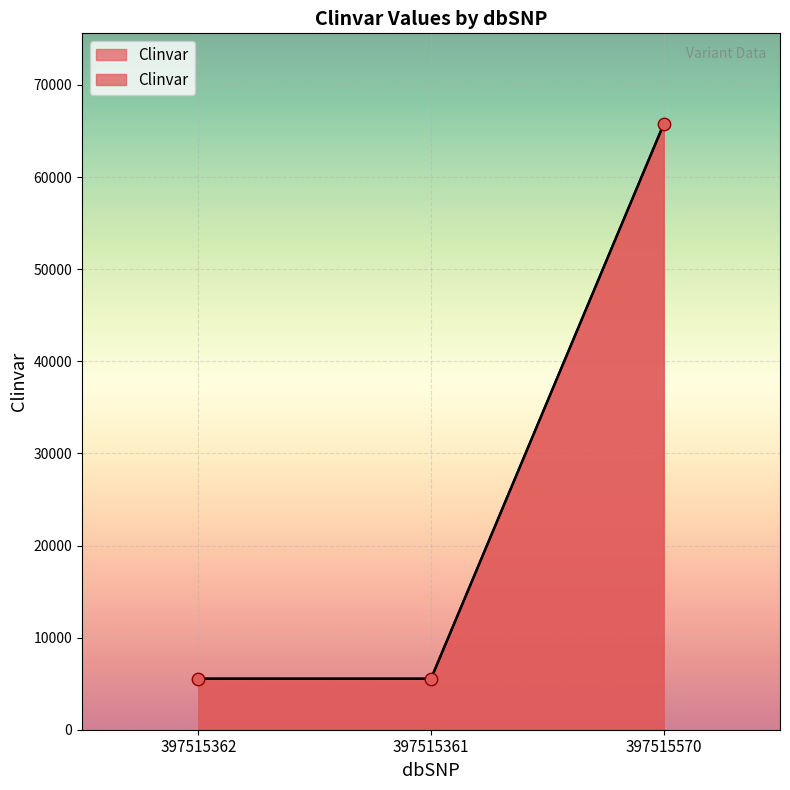

Which has a higher value, 397515570 or 397515361?

397515570